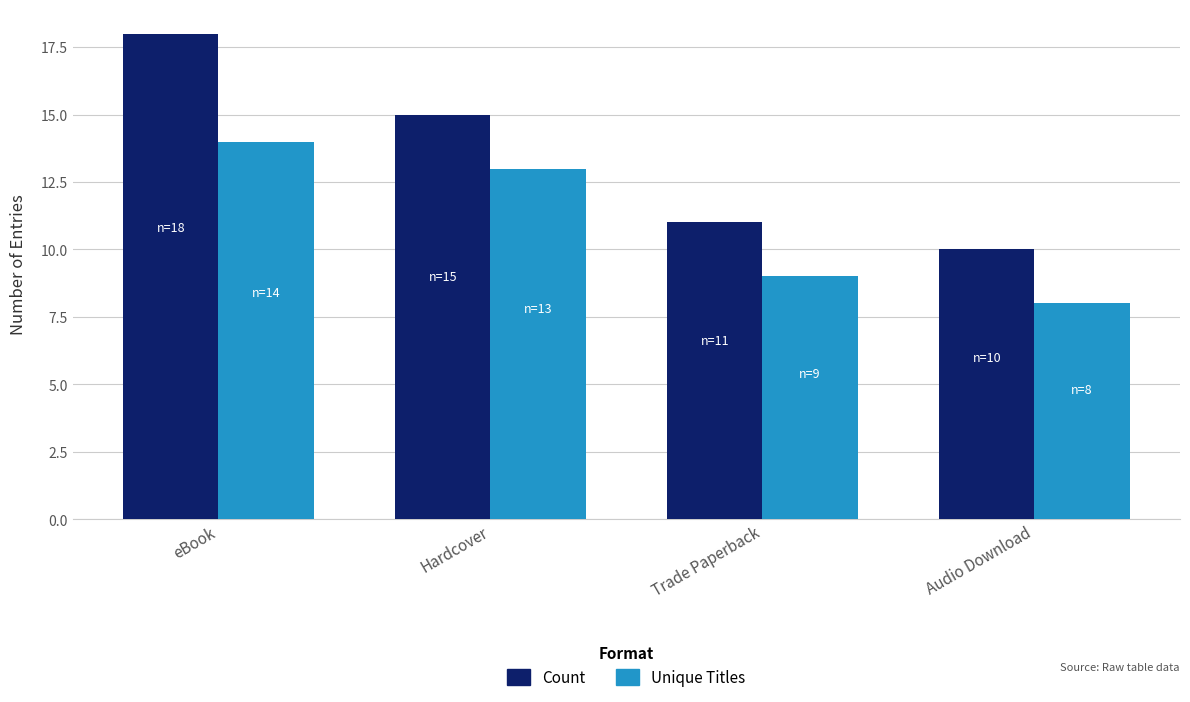

Where is Count nearest to the value 14?

Hardcover